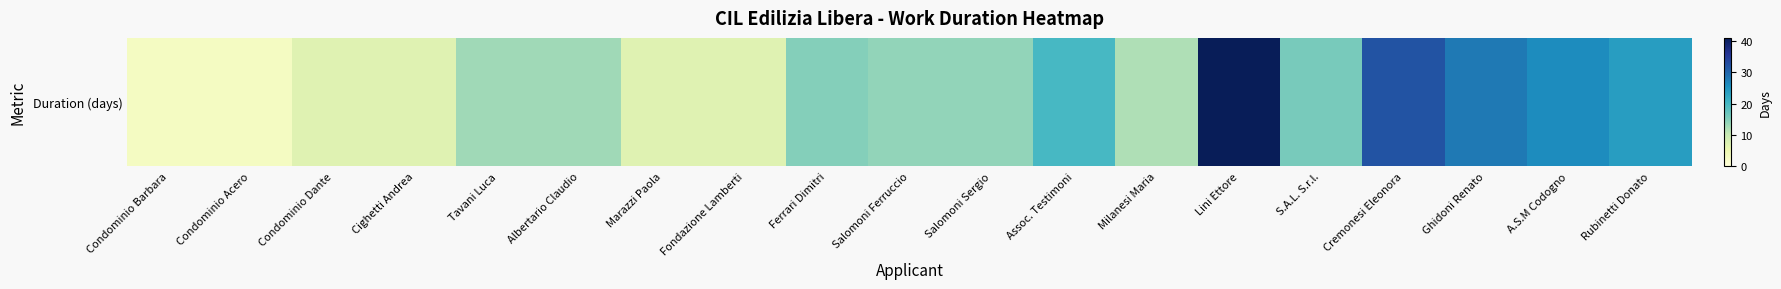

Where is the data nearest to the value 22?

Assoc. Testimoni